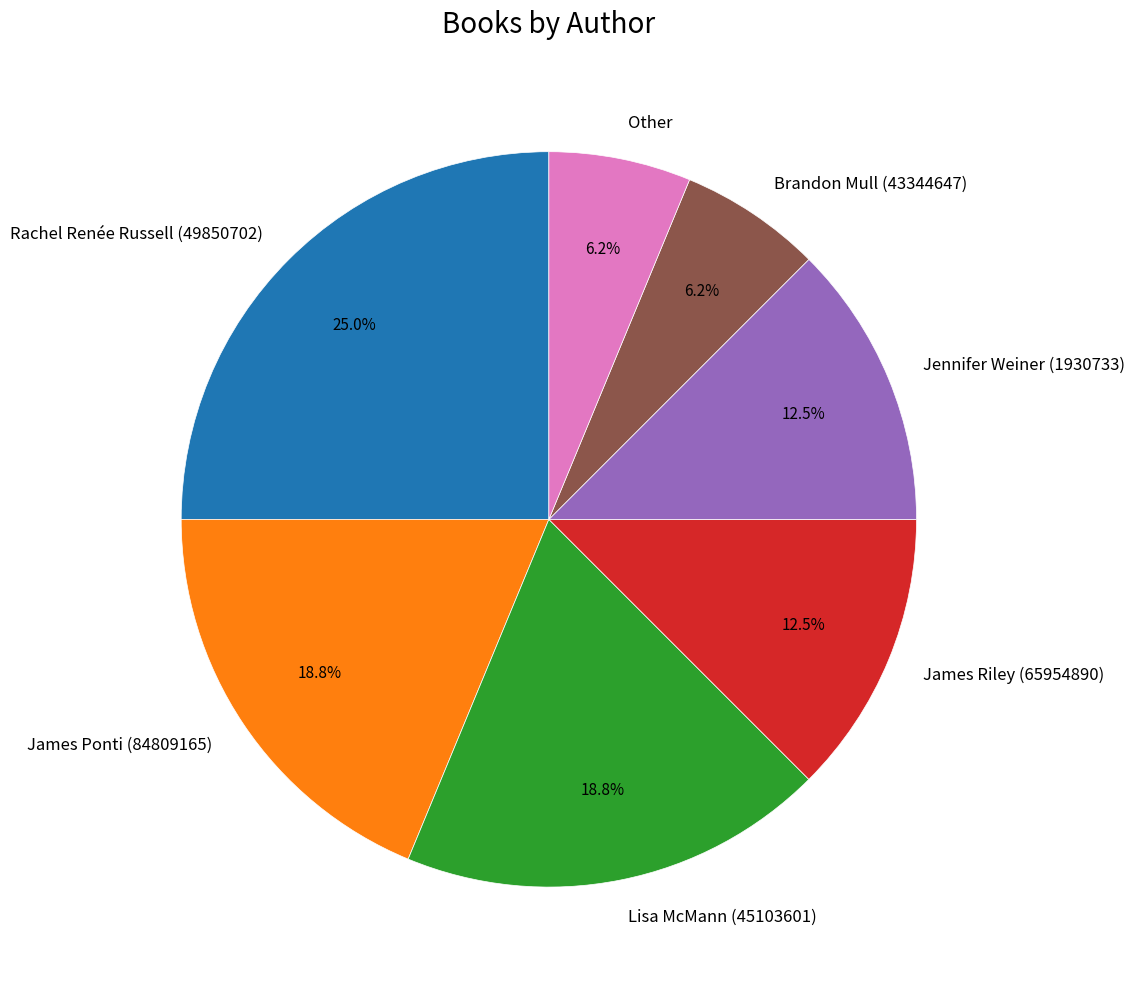

Is Lisa McMann (45103601) the majority of the pie?

No